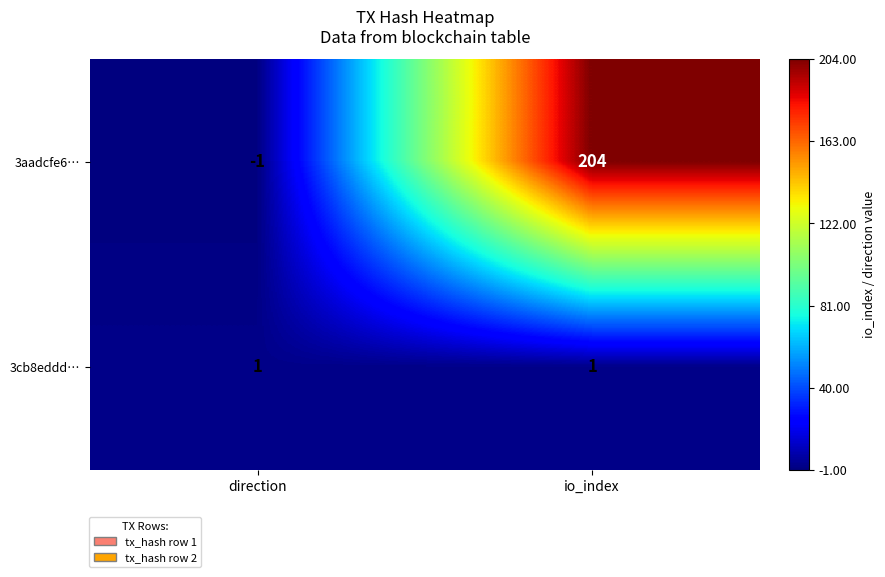

What is the difference between the highest and lowest values at io_index?

203